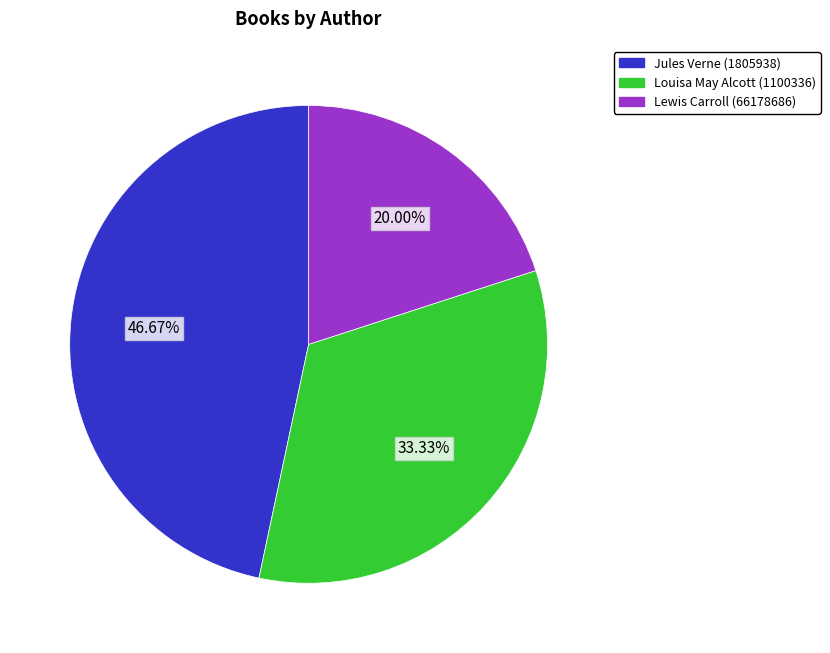

What percentage do Louisa May Alcott (1100336) and Lewis Carroll (66178686) together represent?

53.3%